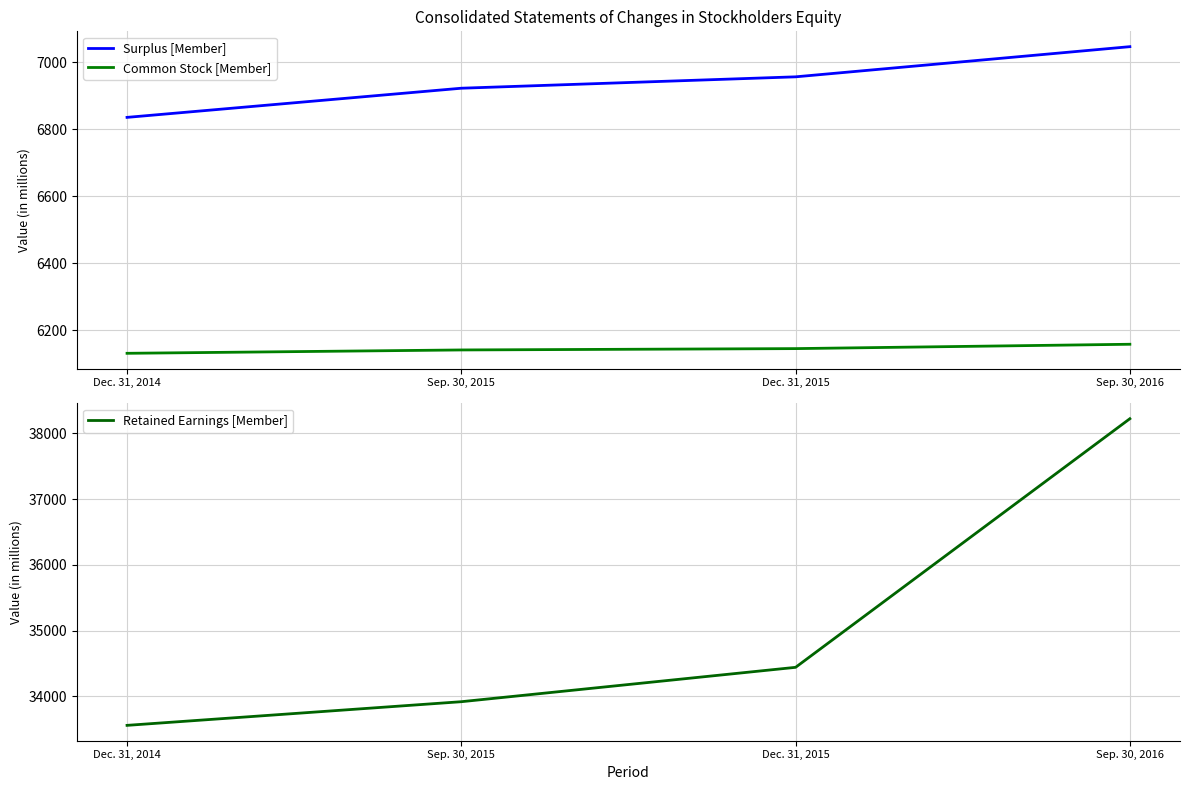

Where does the Retained Earnings [Member] series first go above 34440?

Sep. 30, 2016